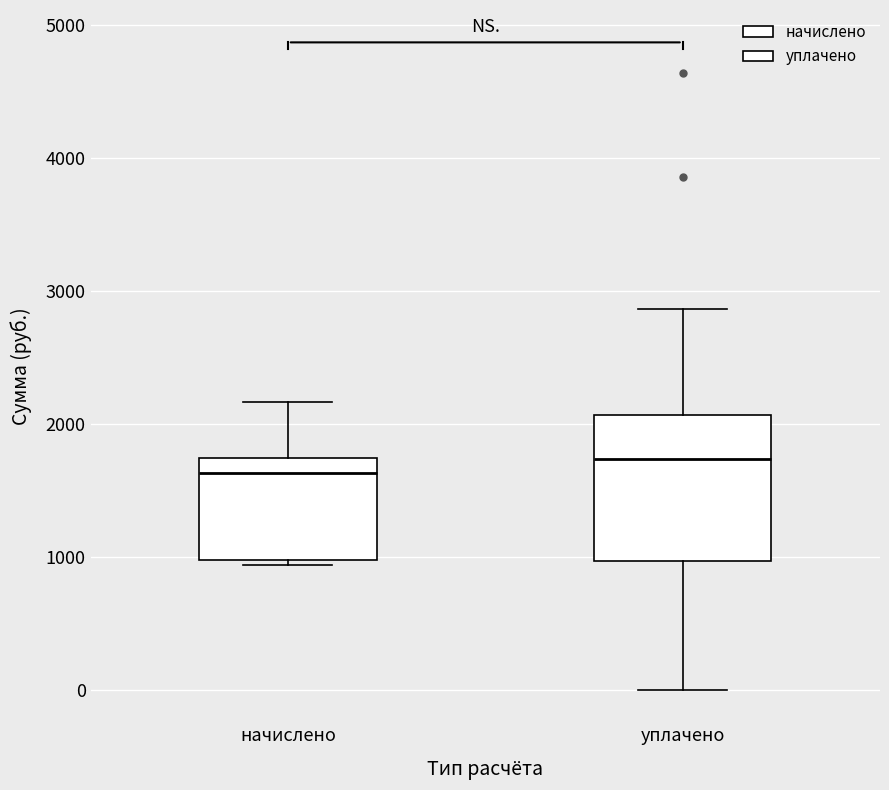

Comparing the boxes themselves (not the whiskers), which one is the tallest?

уплачено